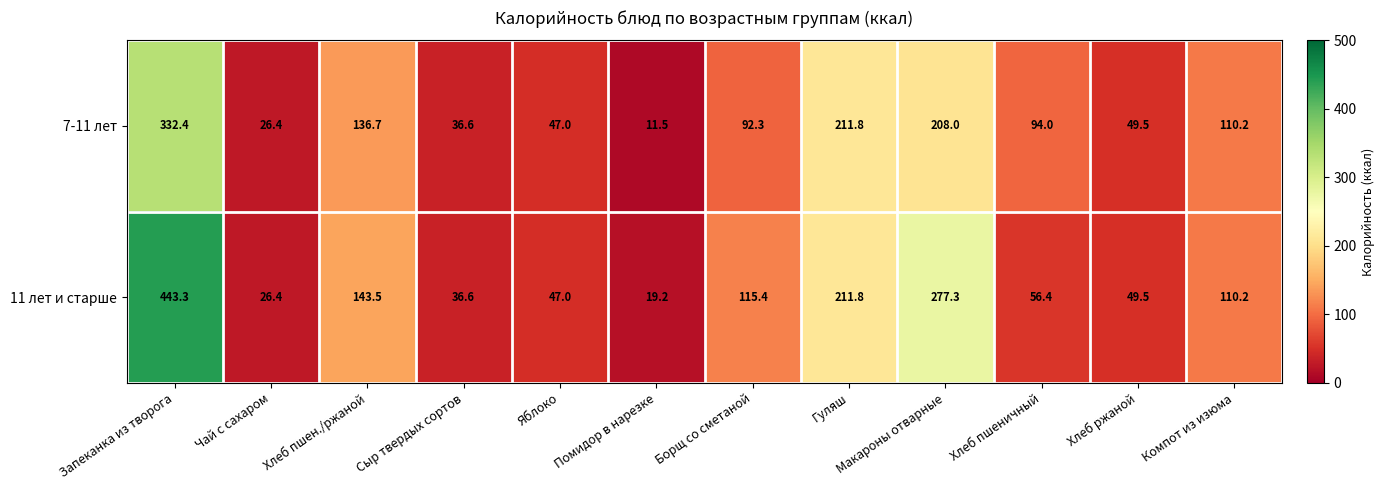

What is the difference between the maximum and minimum values in the 11 лет и старше series?

424.1